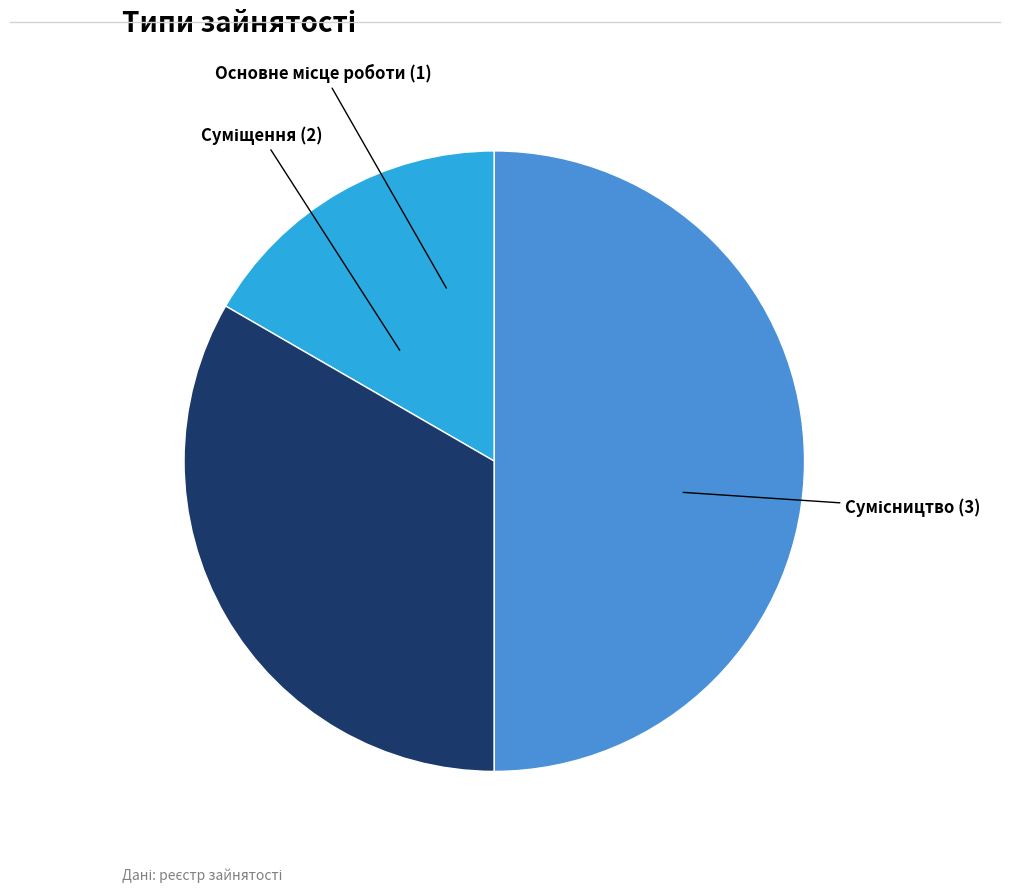

How many slices are in this pie chart?

3